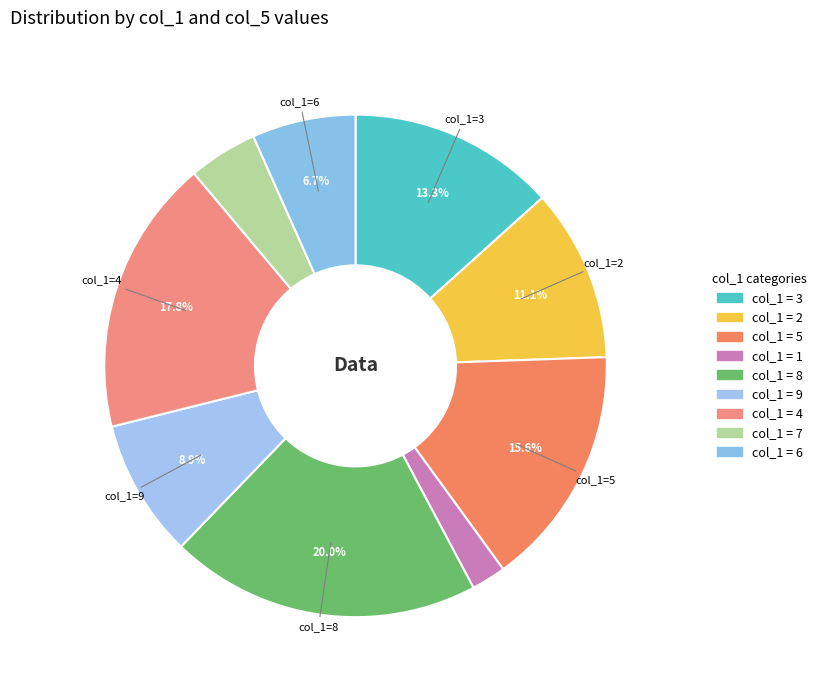

Which slice is the largest?

8